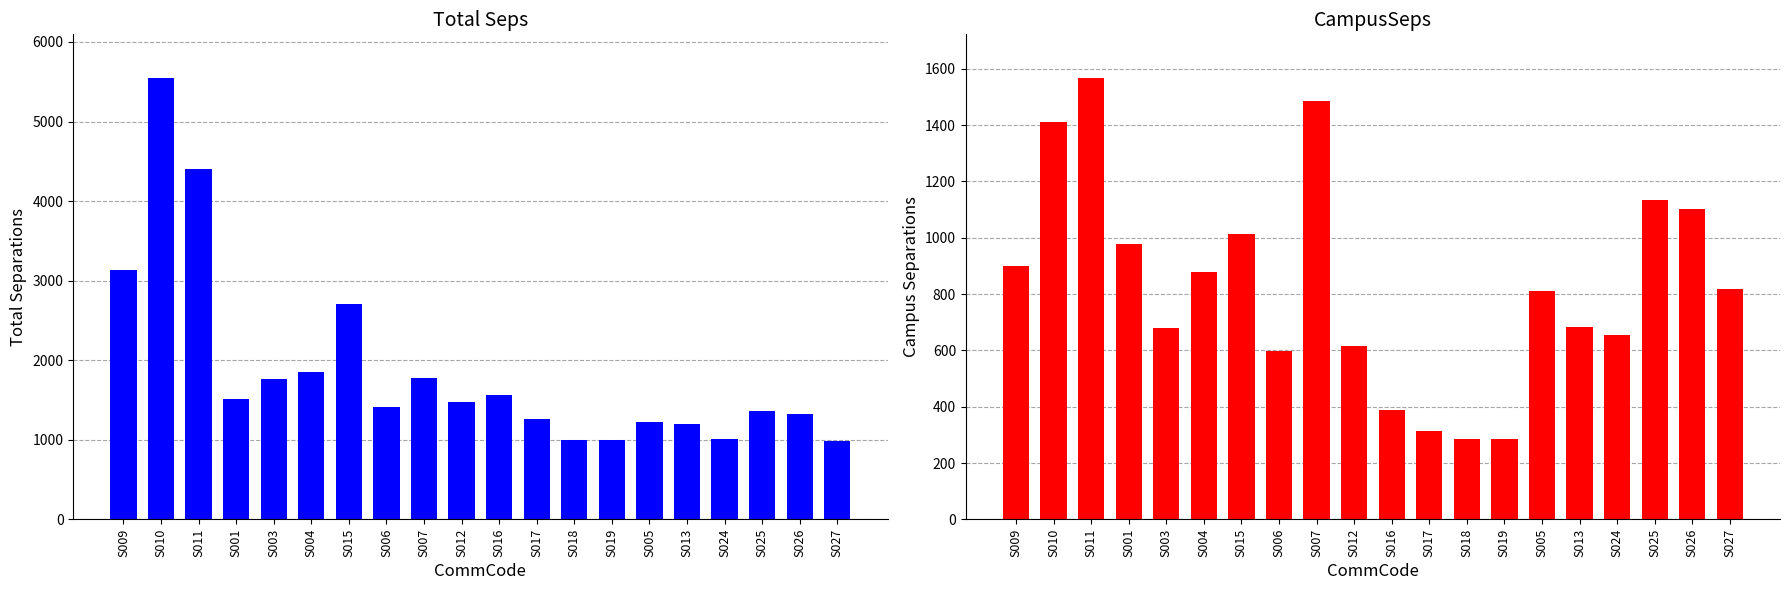

Which category has the highest value across all series?

S010